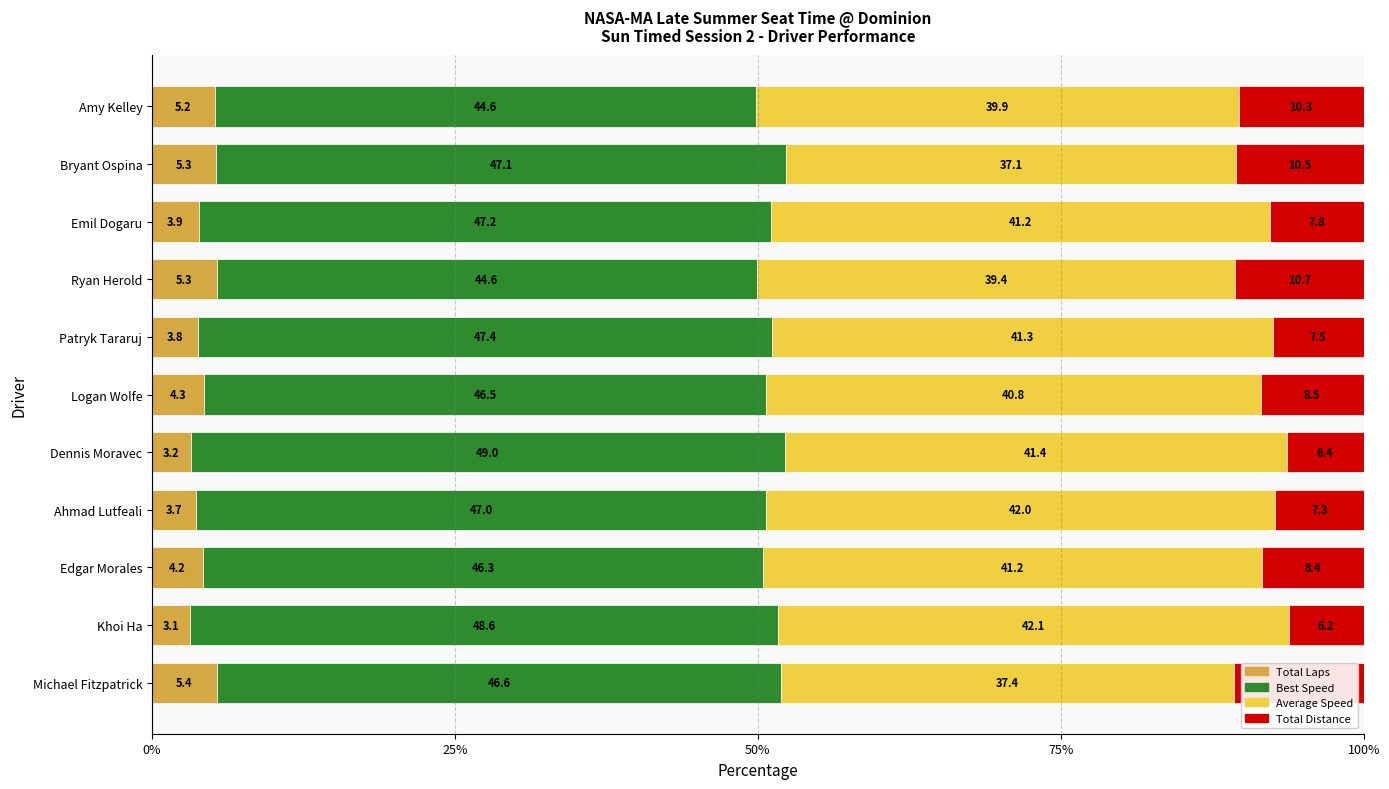

What is the average value of the Total Laps series?

4.3